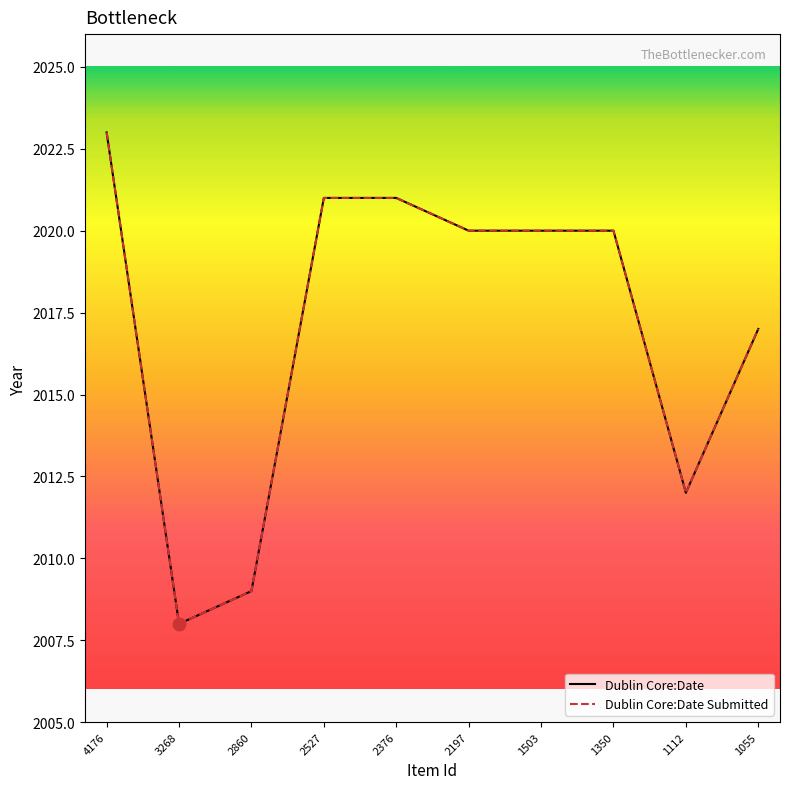

At how many categories does at least one series exceed 2010?

8